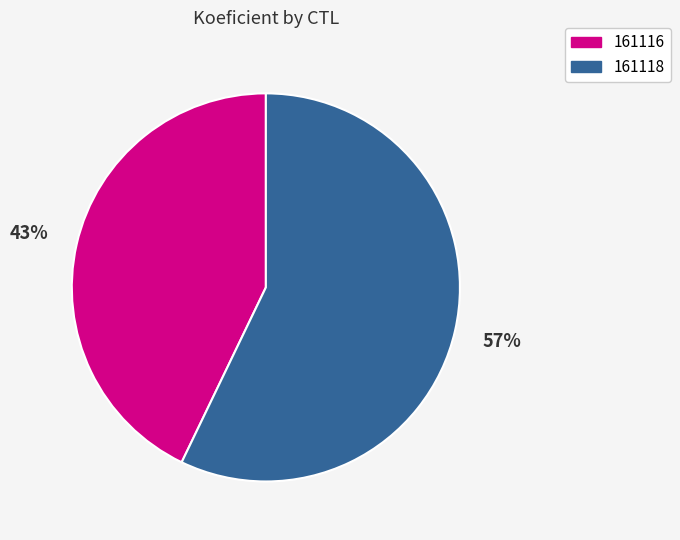

Approximately how many times larger is the value at 161118 compared to 161116?

1.3